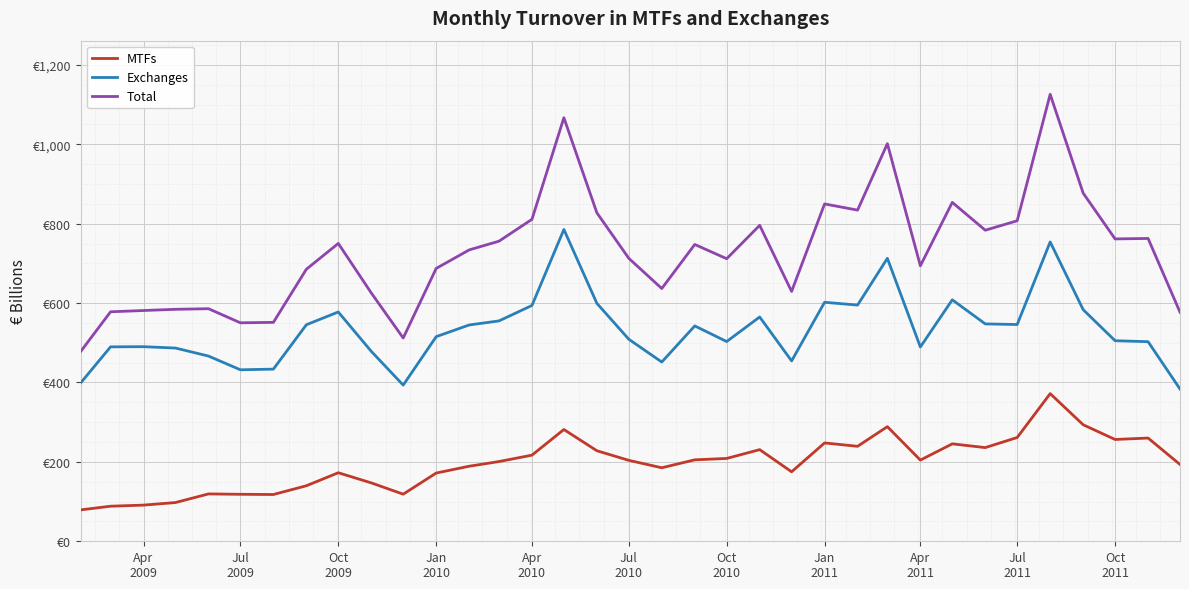

Does the chart have visible grid lines?

Yes